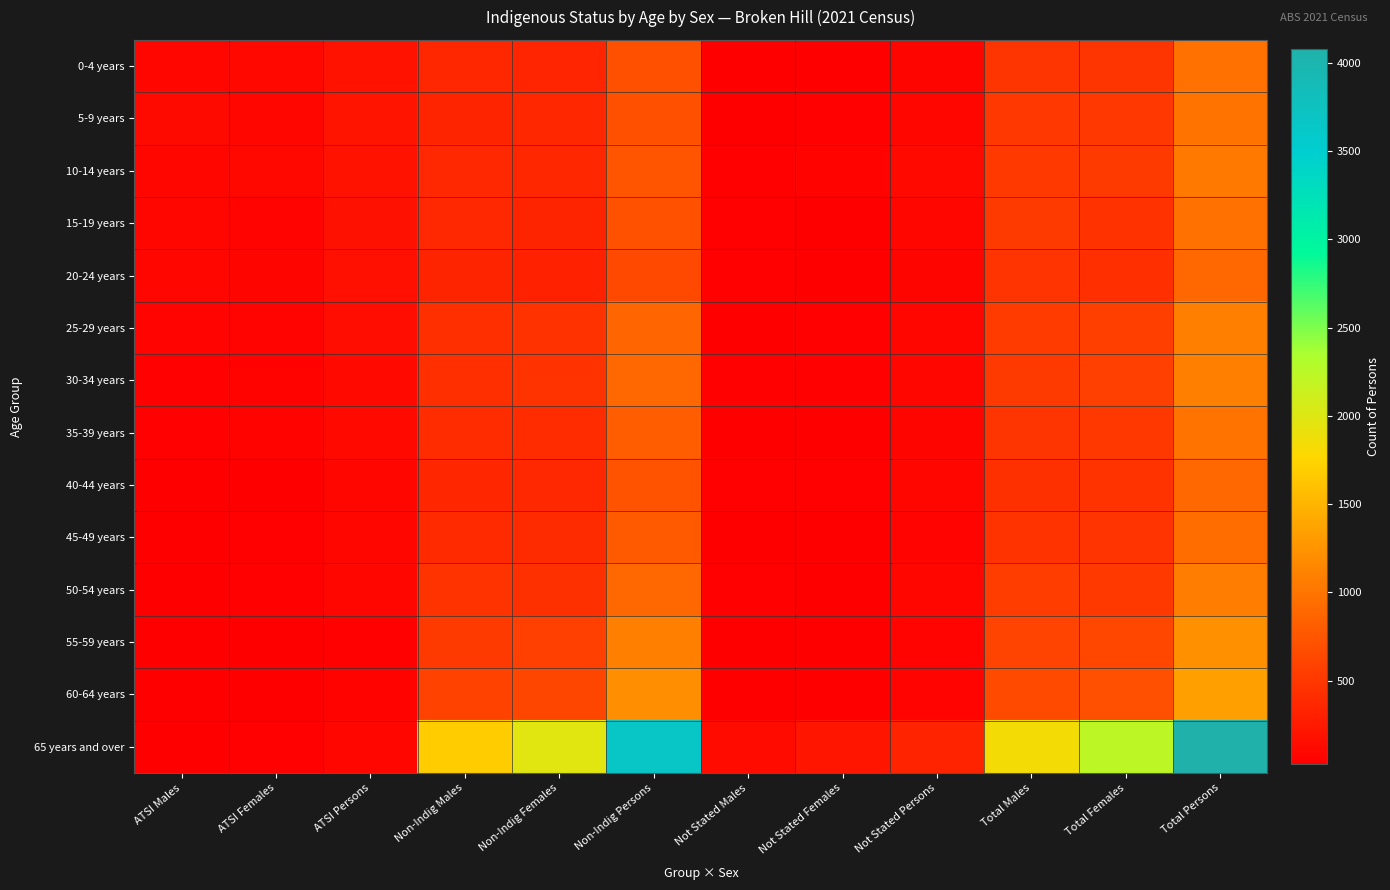

How many series are shown in this chart?

14